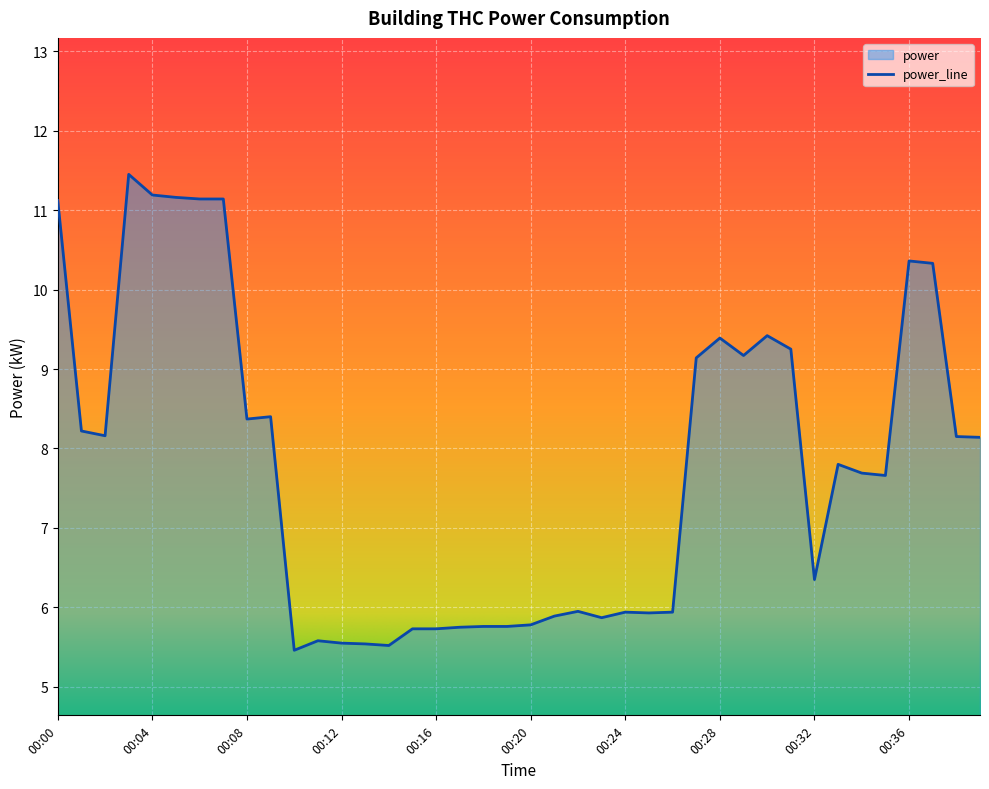

What is the maximum value shown in the chart?

11.4